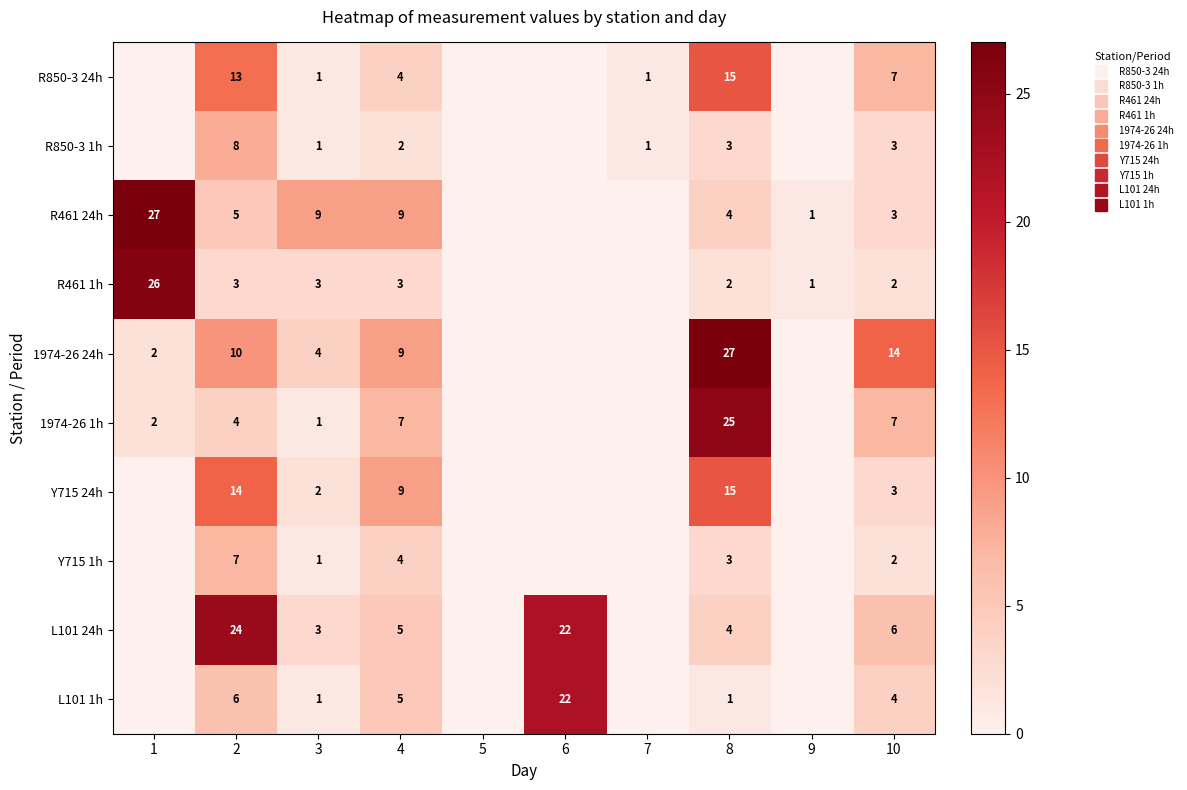

Count the number of data series in this chart.

10